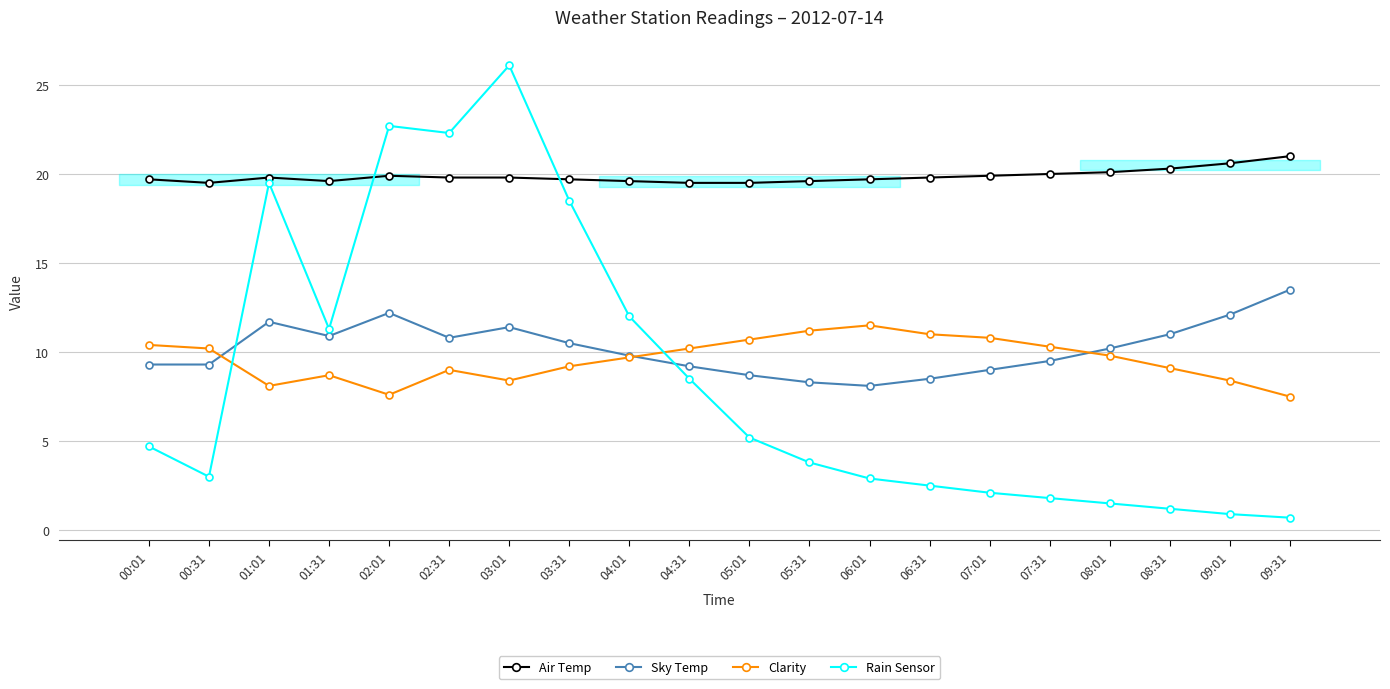

Is this an area chart (filled region under the line)?

No